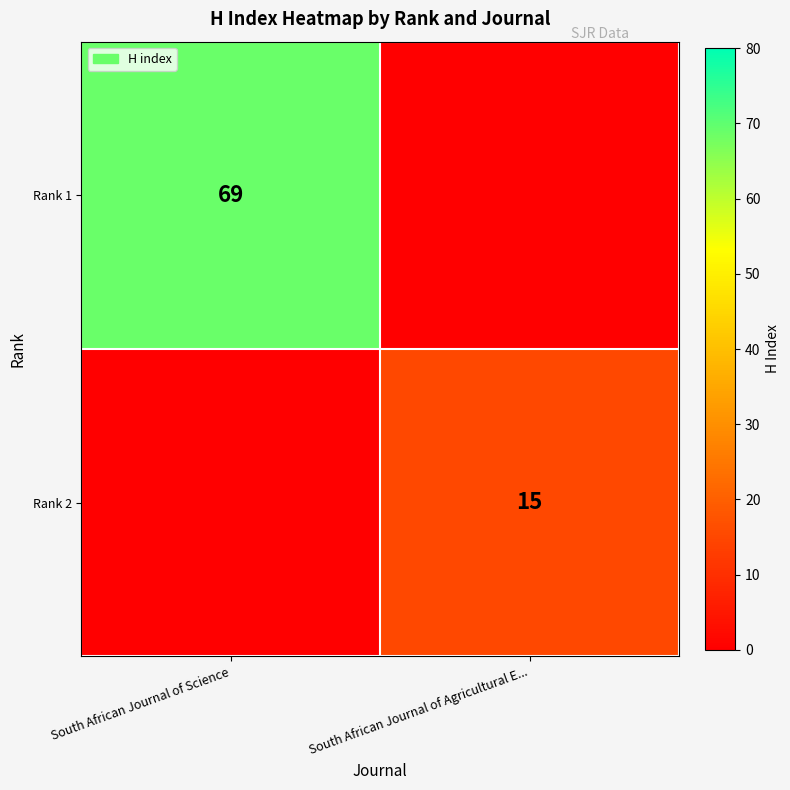

Is it true that Rank 2 equals 20 at South African Journal of Agricultural E...?

False